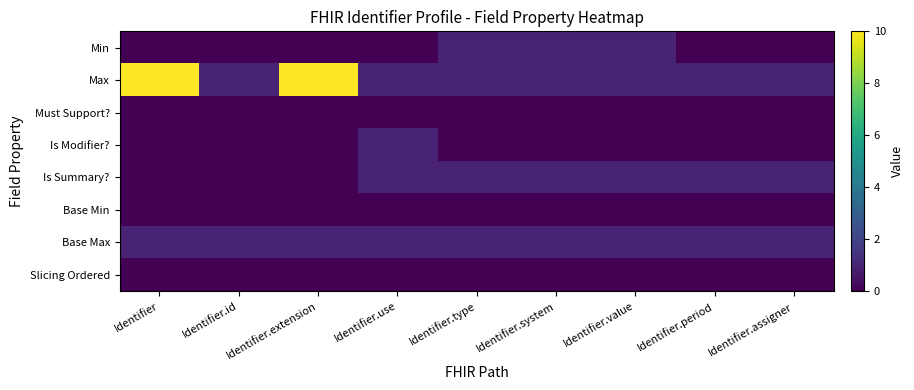

Which series has the largest range (max minus min)?

Max